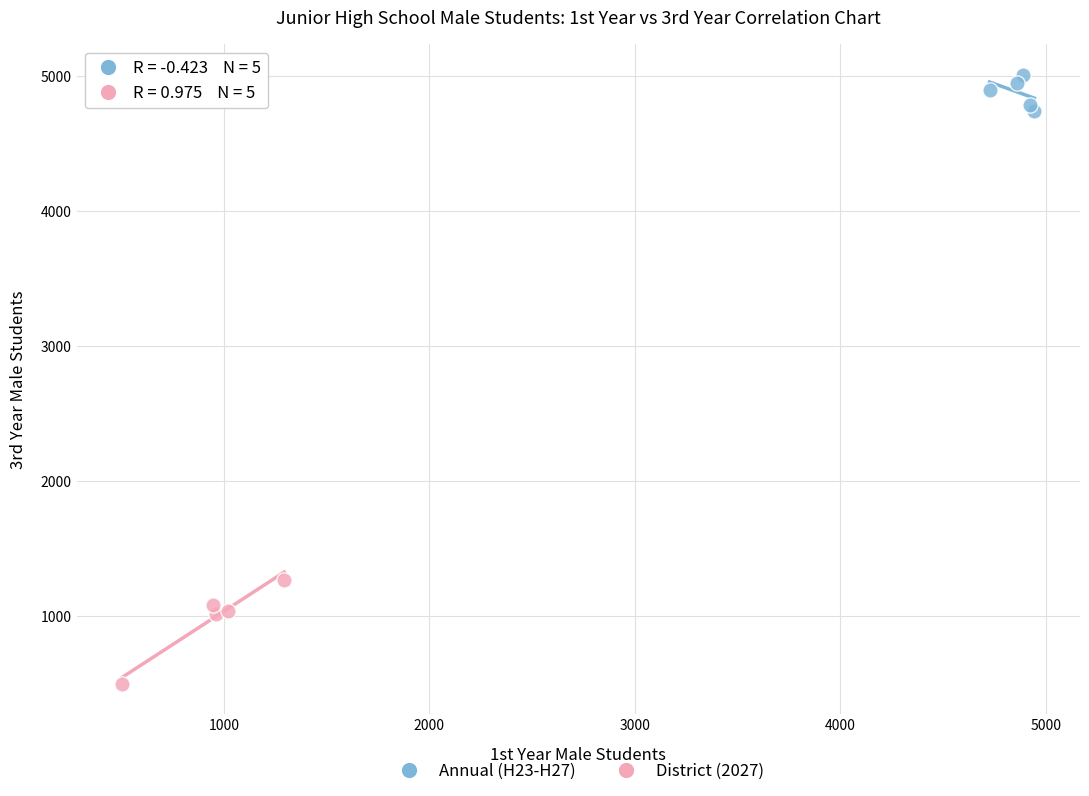

Which series reaches the maximum Y coordinate?

Annual (H23-H27)